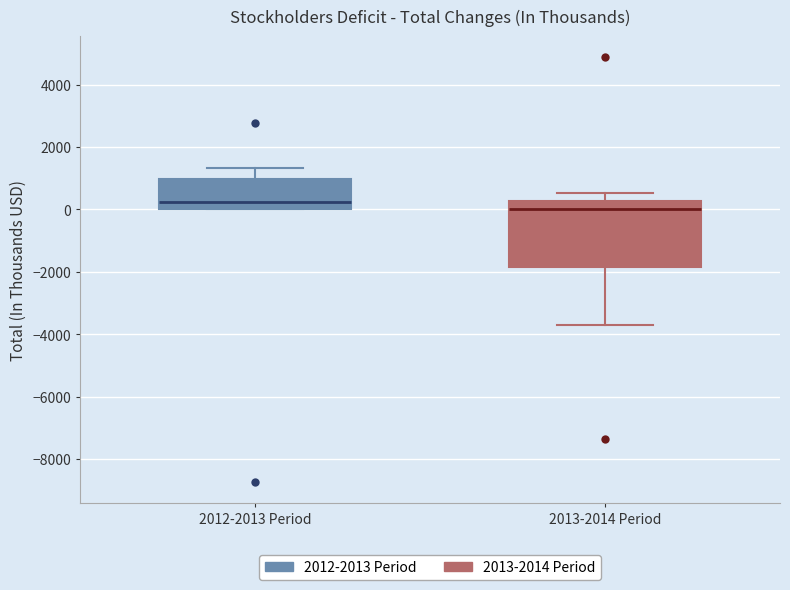

Which box is the tallest, from its lower edge to its upper edge?

2013-2014 Period